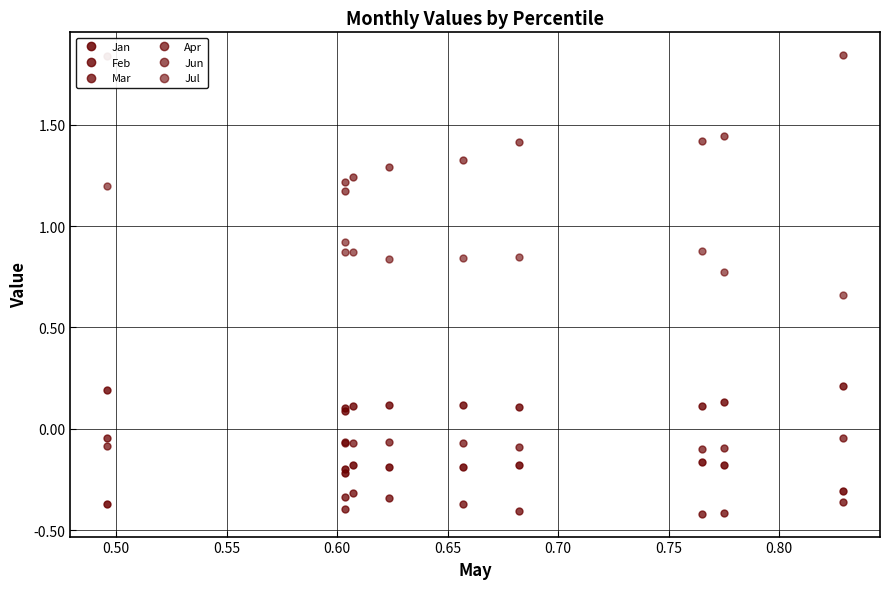

Which series has the largest range (max minus min)?

Jun